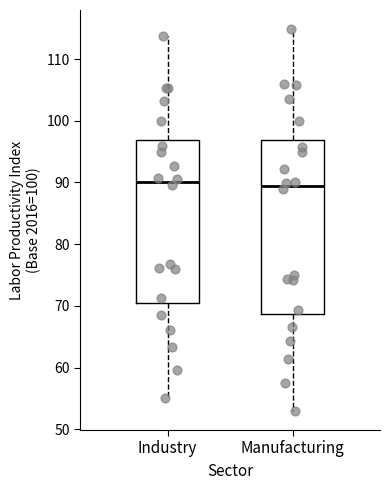

Reading left to right, read every box against the y-axis: the position of its median line, the range the box covers, and the ends of its whiskers. The values are not printed on the chart, so give them approximately, as read against the axis.

Industry: median 90, box 71 to 97, whiskers 55 to 114
Manufacturing: median 89, box 69 to 97, whiskers 53 to 115